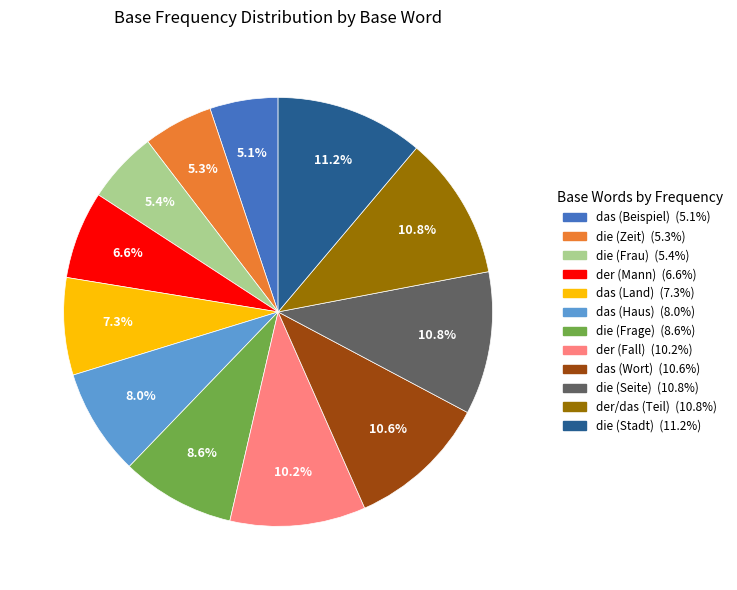

Does any single category account for the majority?

No